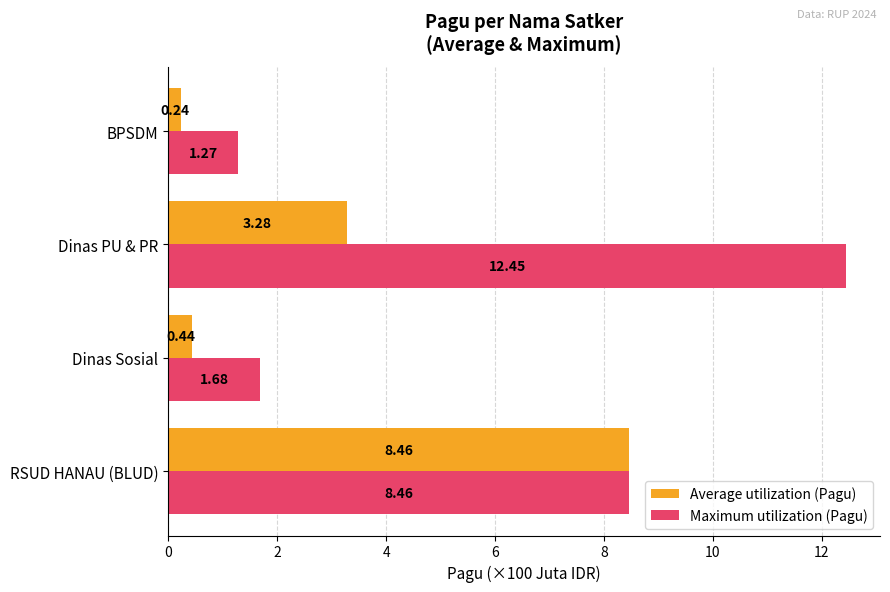

Which series has the largest total across all categories?

Maximum utilization (Pagu)